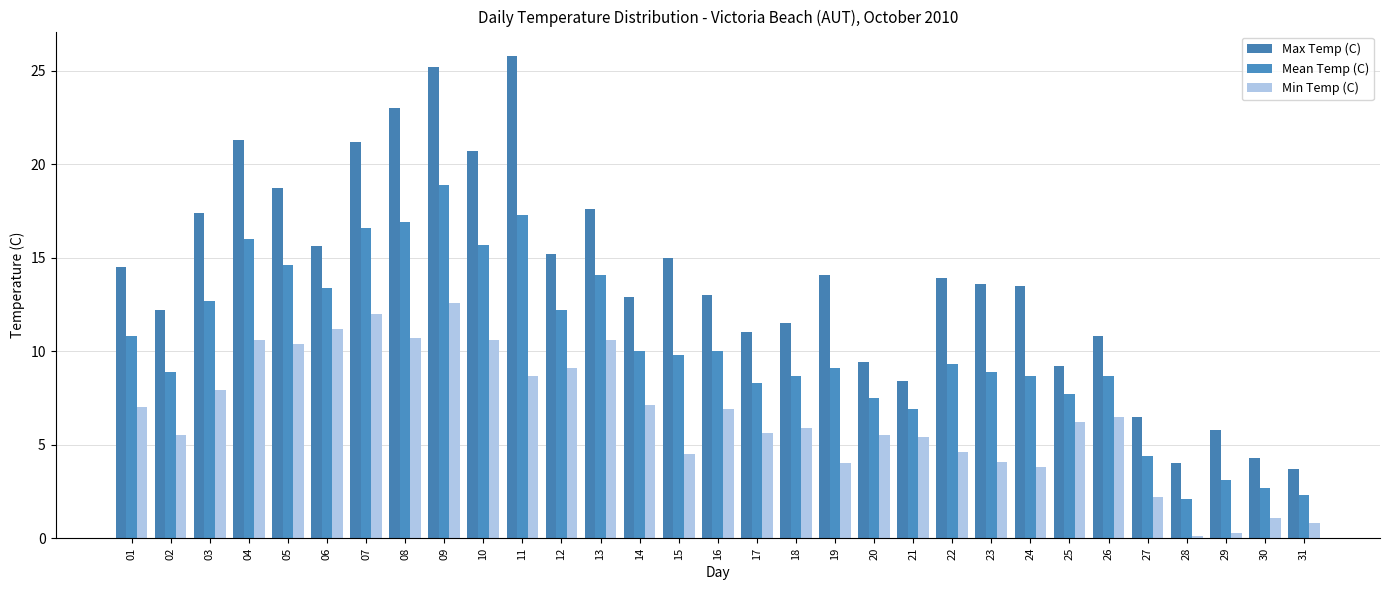

How many distinct data groups are displayed?

3